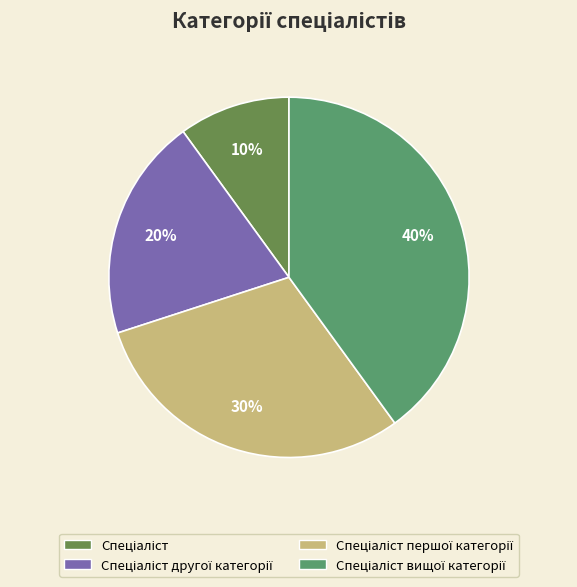

Does Спеціаліст першої категорії account for over 50% of the chart?

No